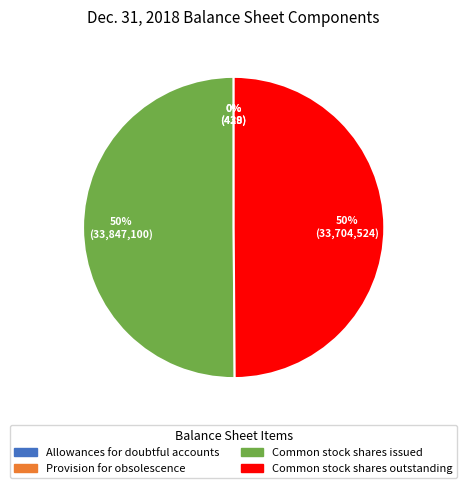

What is the ratio of the value at Common stock shares issued to the value at Common stock shares outstanding?

1.0